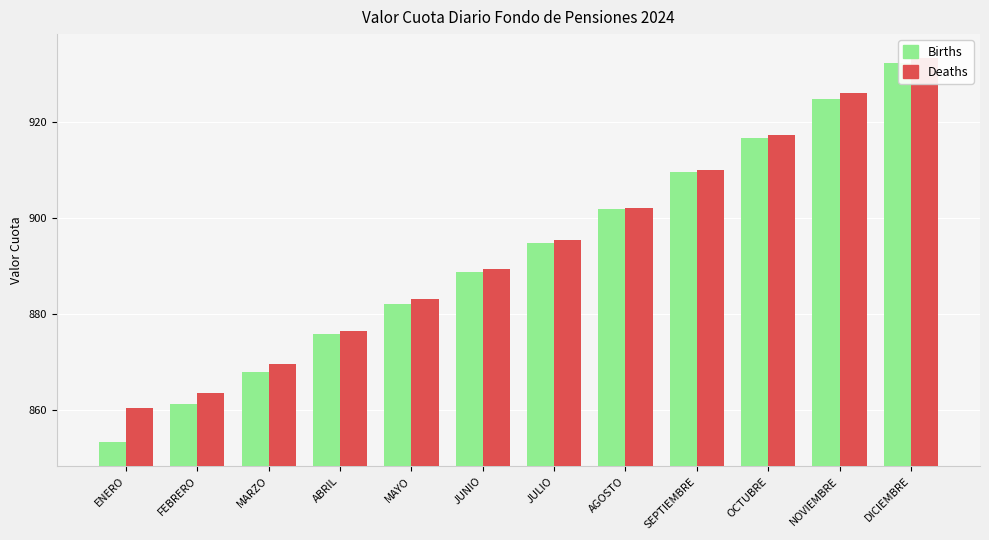

Which category has the highest value in the Deaths series?

DICIEMBRE